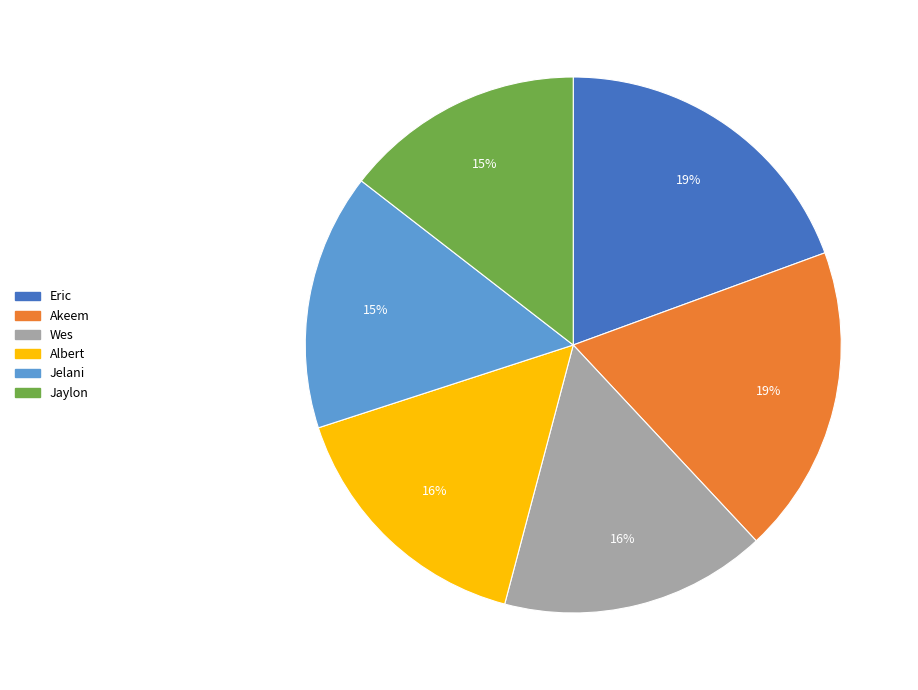

To the nearest percent, what is the average slice percentage?

17%